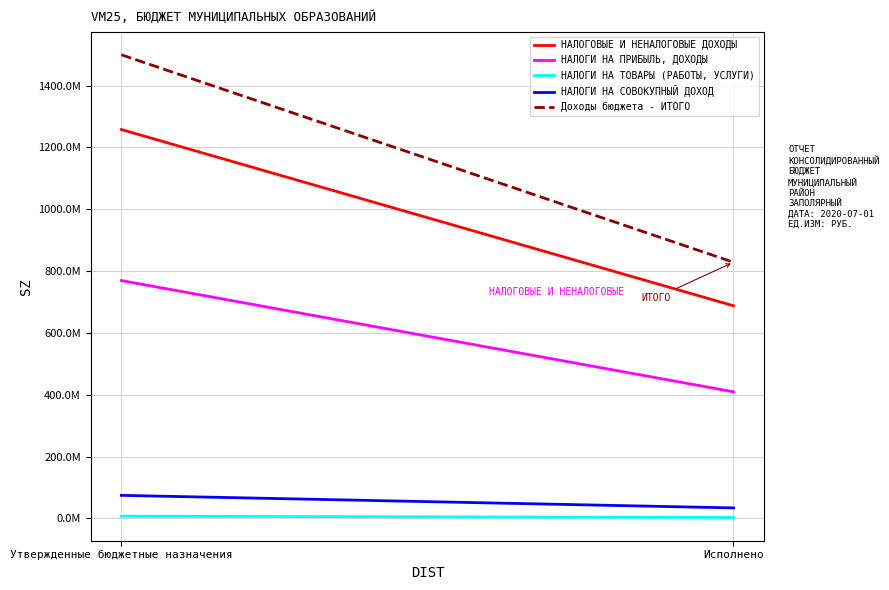

List the labels in order of НАЛОГИ НА ТОВАРЫ (РАБОТЫ, УСЛУГИ) value, largest first.

Утвержденные бюджетные назначения, Исполнено